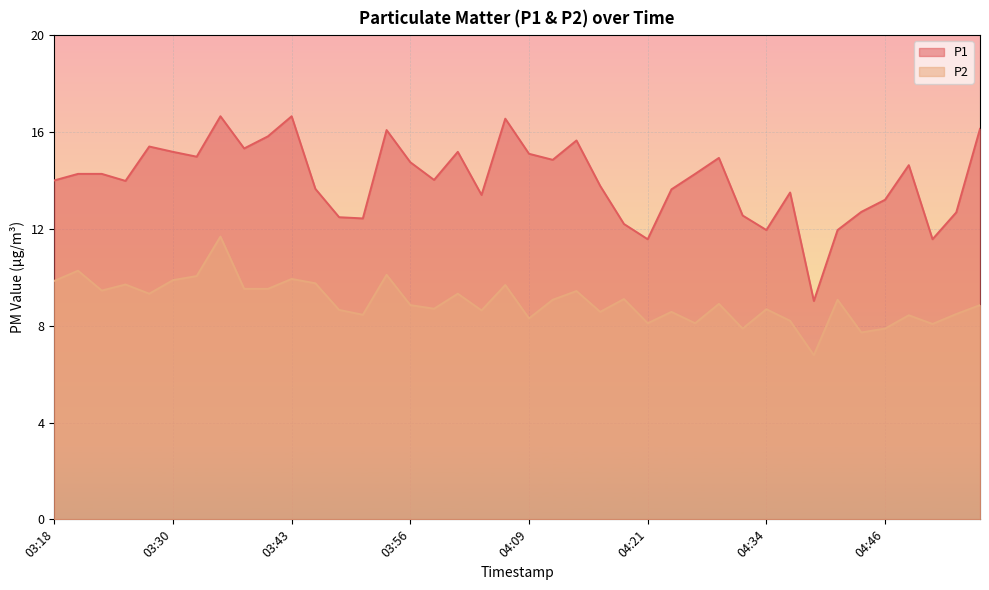

What position from the left is 04:41?

34